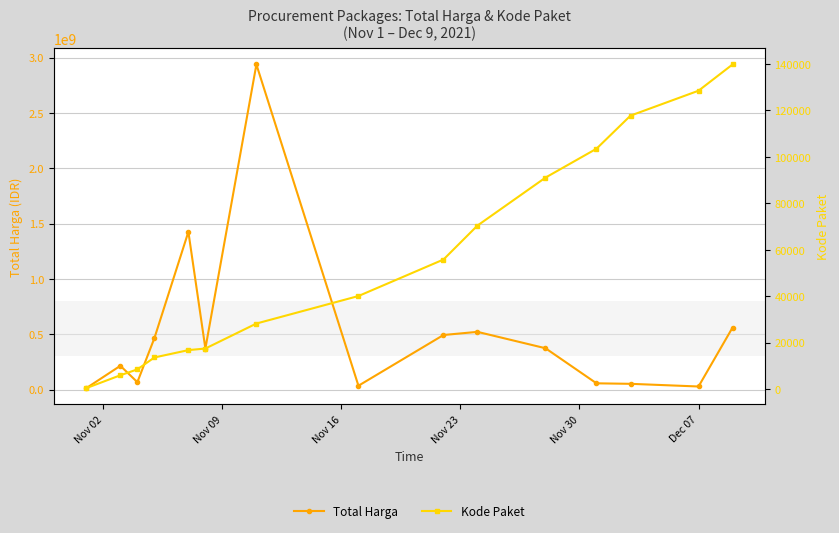

What is the greatest value displayed?

2939363240